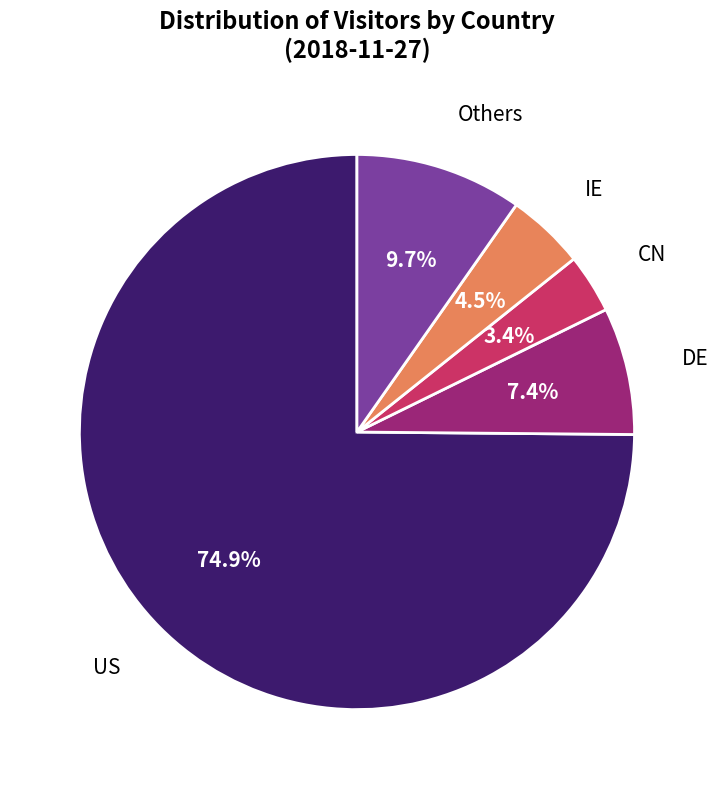

Does any single category account for the majority?

Yes